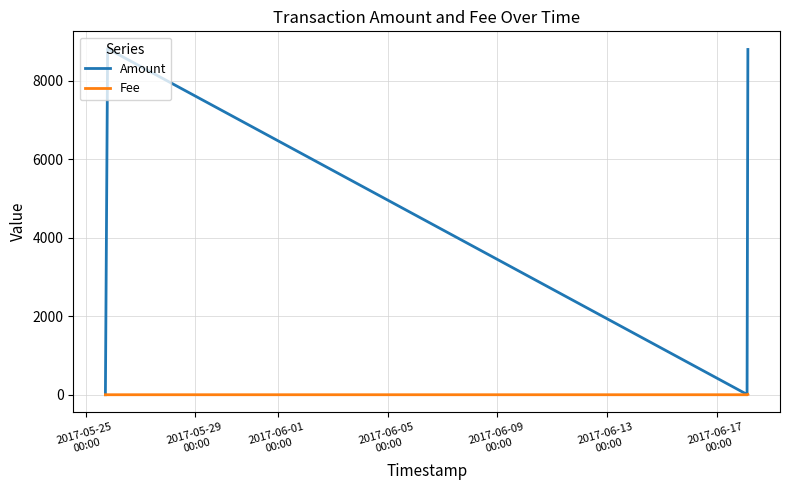

What is the maximum value shown in the chart?

8812.8